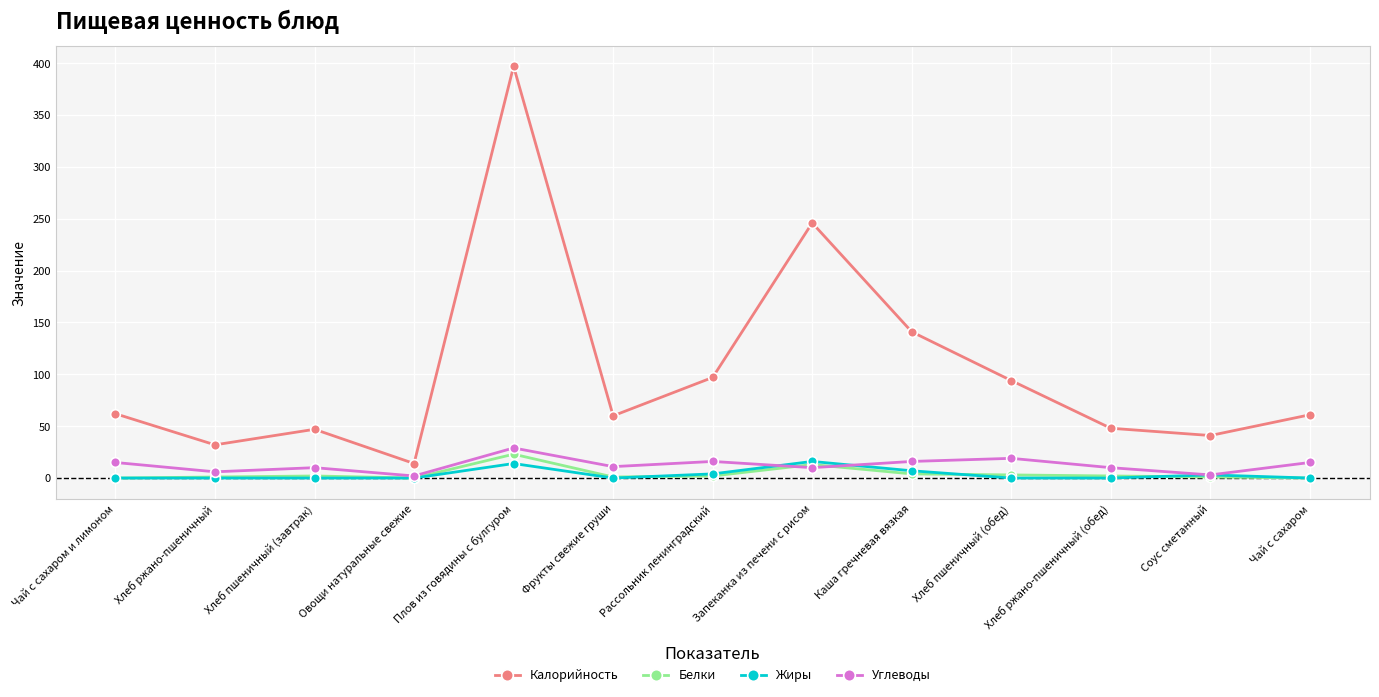

True or false: Жиры and Калорийность intersect in this chart.

False